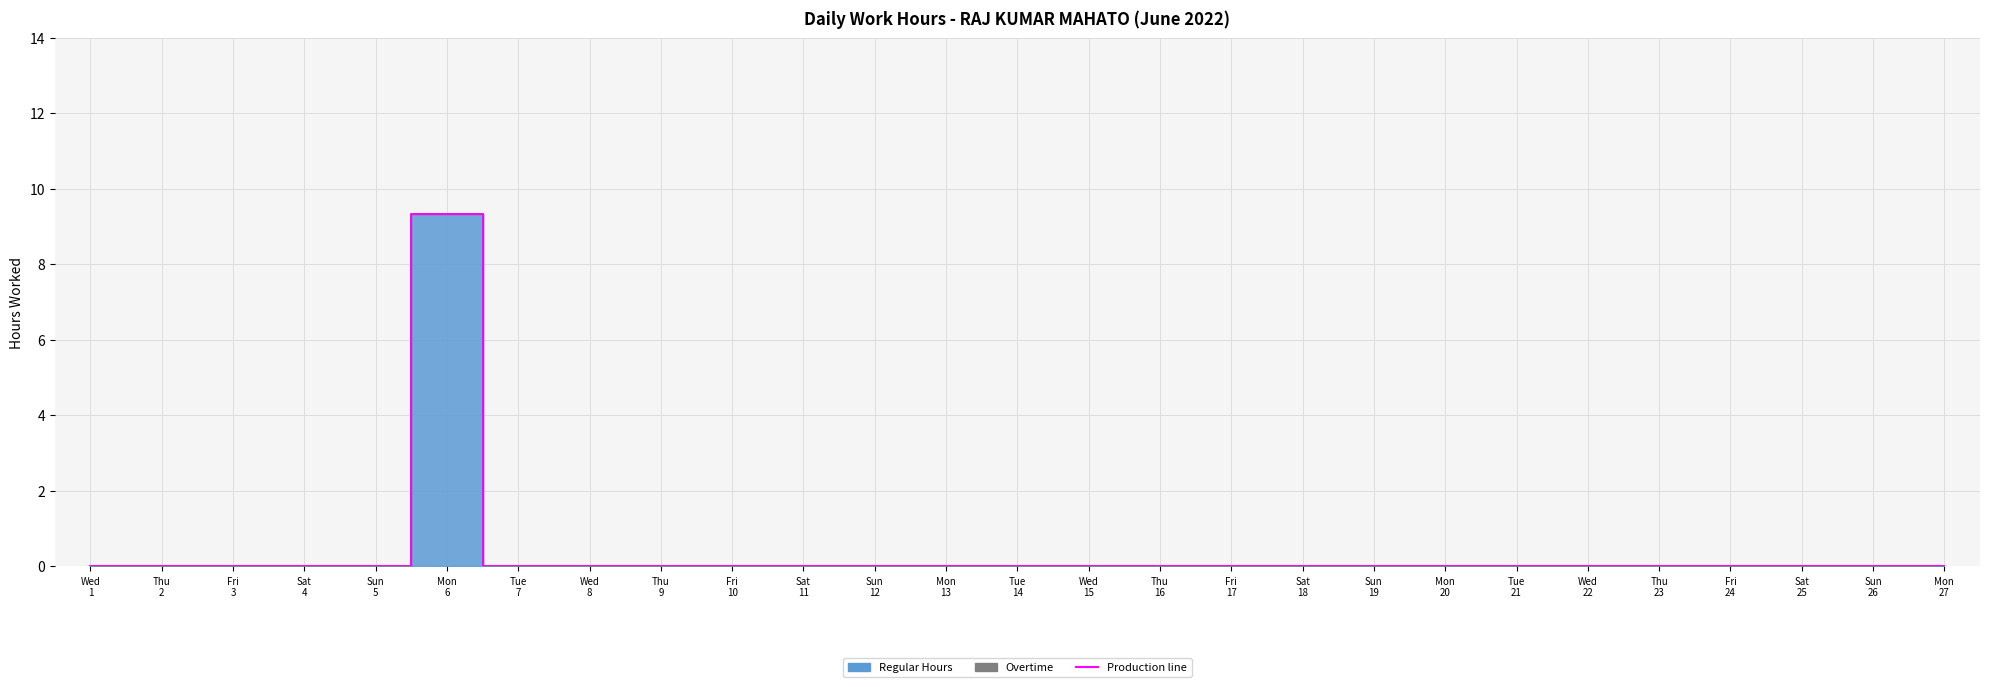

Rank the categories by value from highest to lowest.

Mon 6, Wed 1, Thu 2, Fri 3, Sat 4, Sun 5, Tue 7, Wed 8, Thu 9, Fri 10, Sat 11, Sun 12, Mon 13, Tue 14, Wed 15, Thu 16, Fri 17, Sat 18, Sun 19, Mon 20, Tue 21, Wed 22, Thu 23, Fri 24, Sat 25, Sun 26, Mon 27